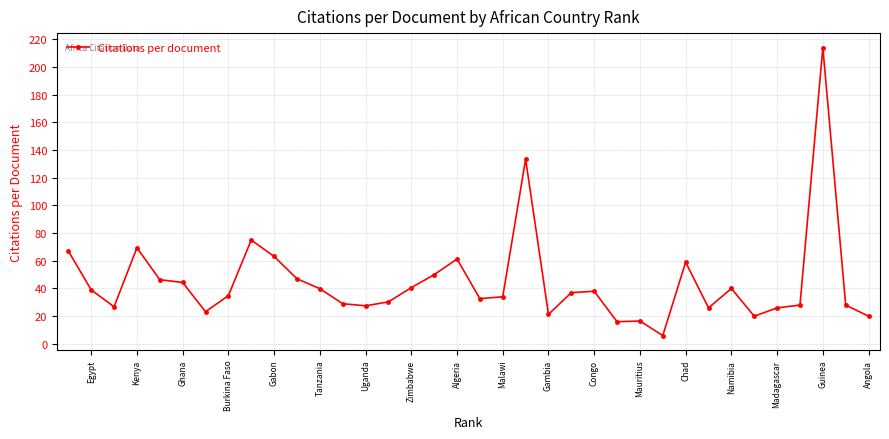

Is it true that the value at Gambia is 21.3?

True